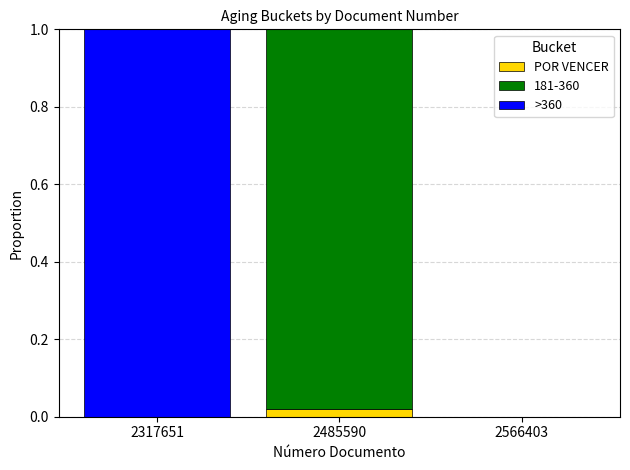

Are the bars horizontal?

No